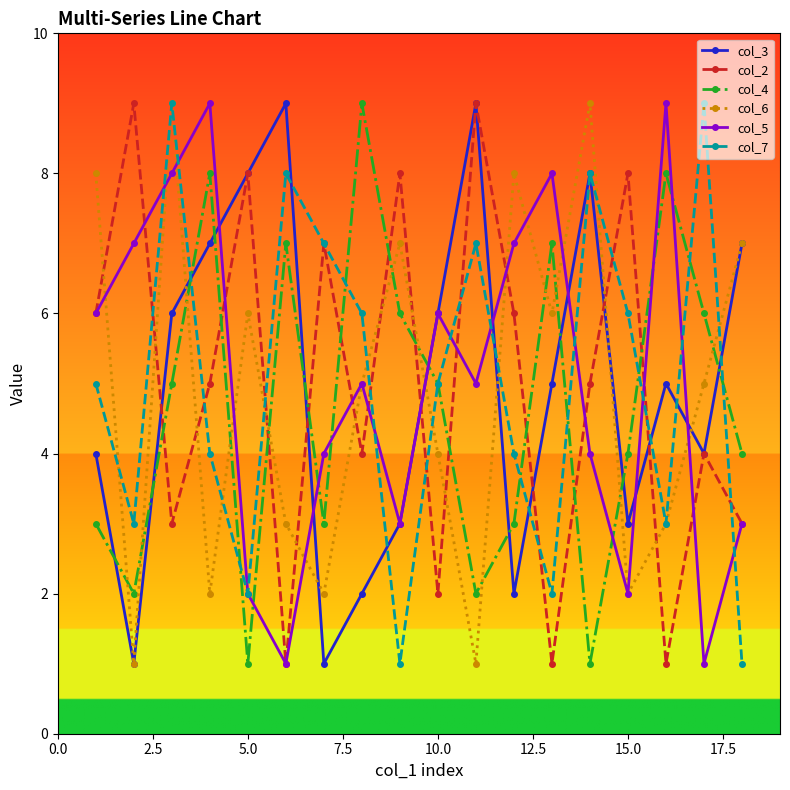

What are all the series names shown in the legend?

col_3, col_2, col_4, col_6, col_5, col_7